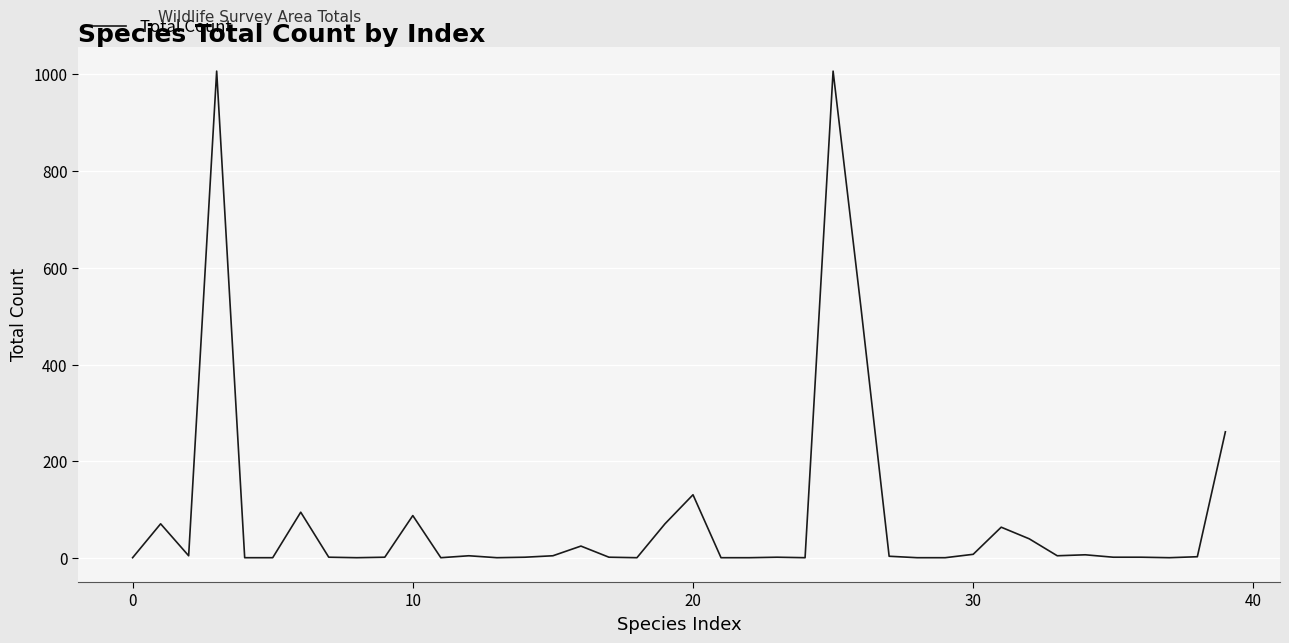

How many series are shown in this chart?

1